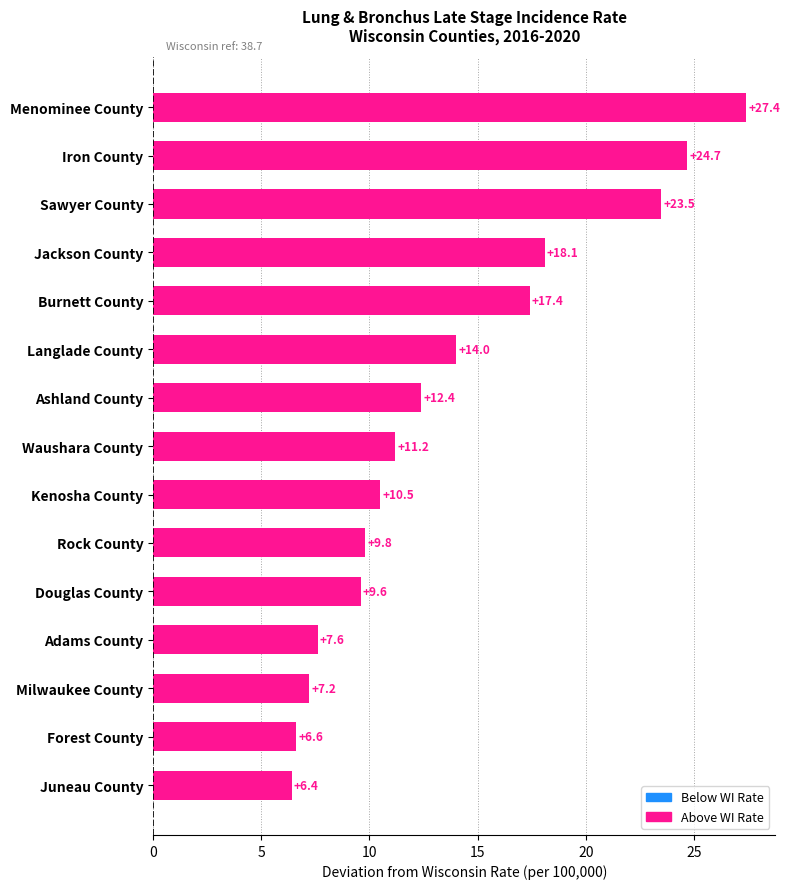

Are the bars grouped side by side (vs. stacked)?

No